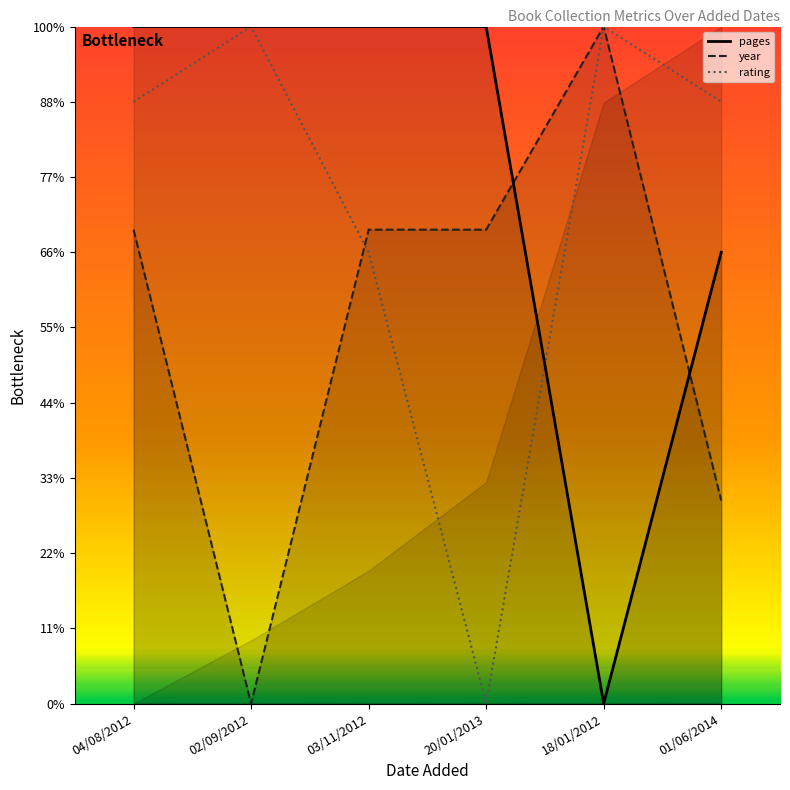

In rating, how many points are lower than both neighbors (excluding endpoints)?

1